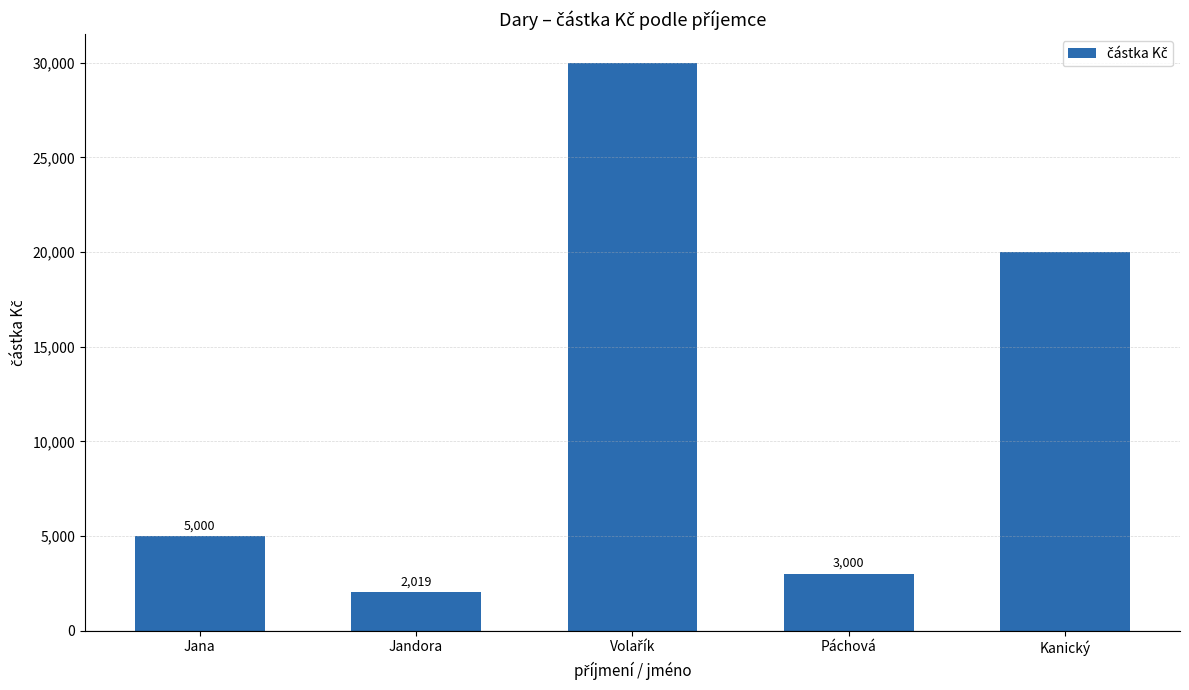

How many categories are shown in the chart?

5